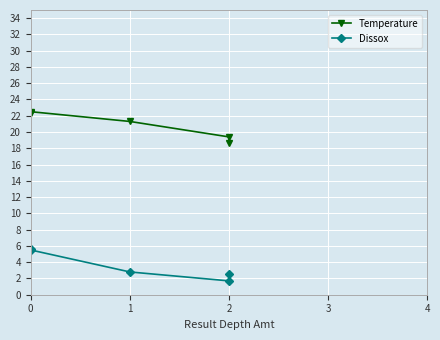

What position from the right is 2?

2